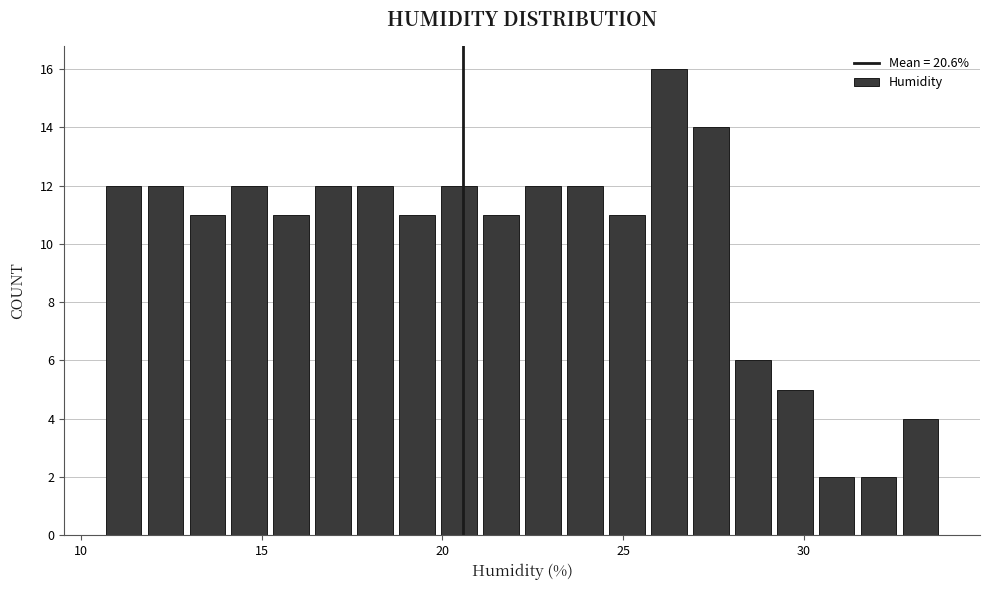

Around what value on the x-axis is the tallest bar? Give the approximate position of its centre, as read against the axis.

26.5